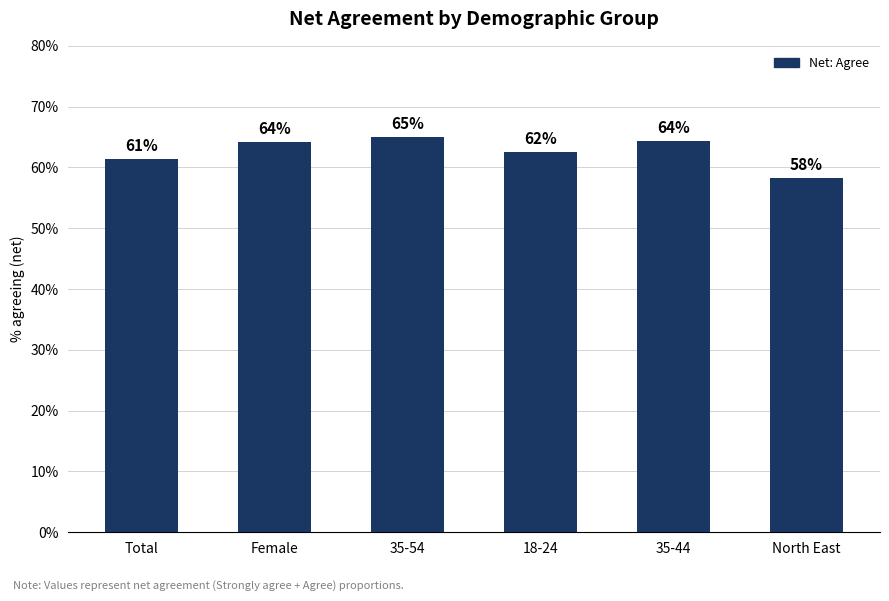

Which has a higher value, 18-24 or Total?

18-24